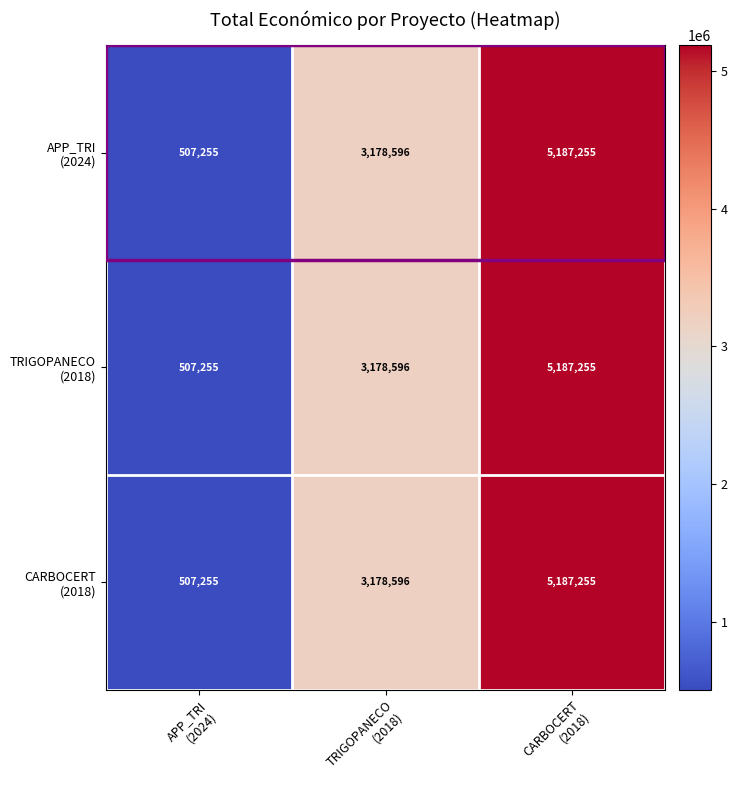

What is the minimum value shown in the chart?

507255